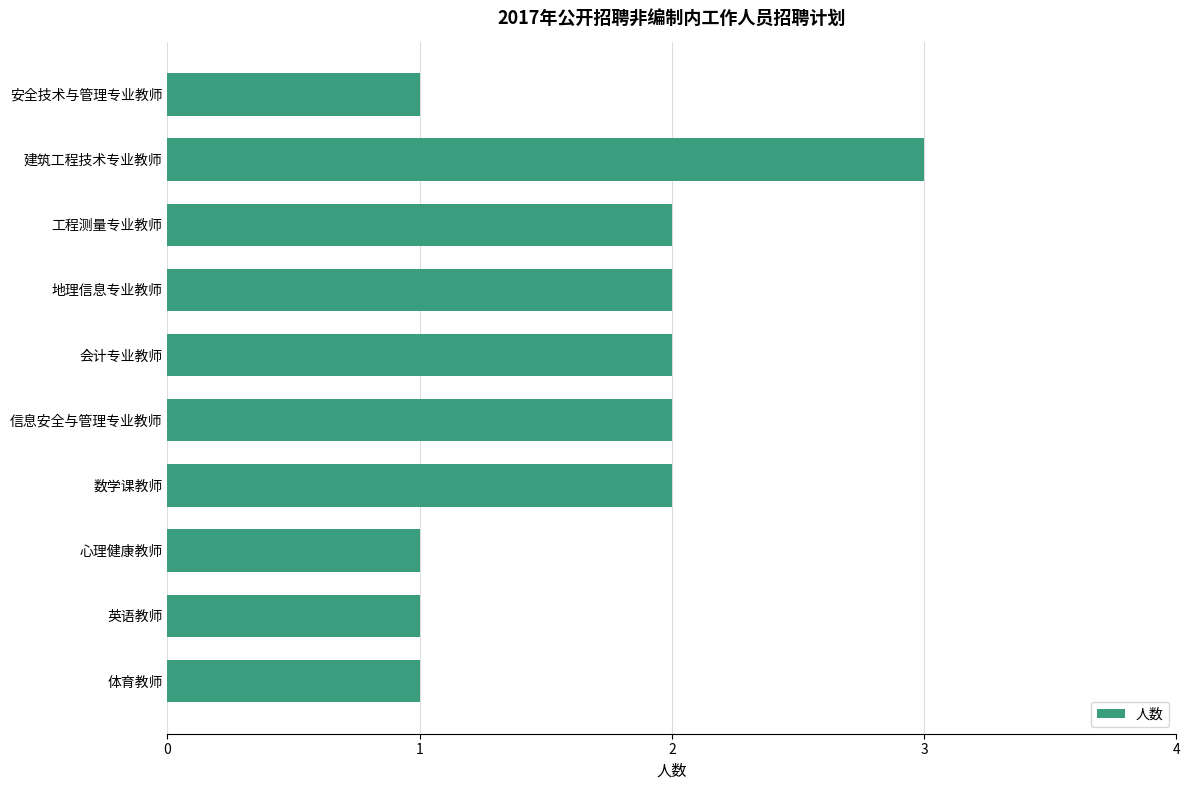

Which has a higher value, 信息安全与管理专业教师 or 体育教师?

信息安全与管理专业教师